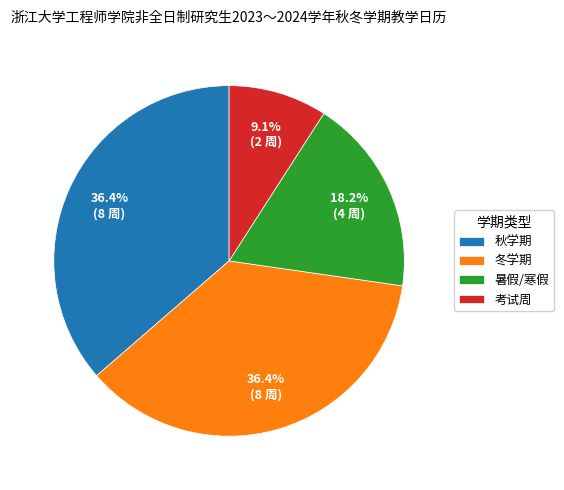

Count the number of slices in the pie.

4